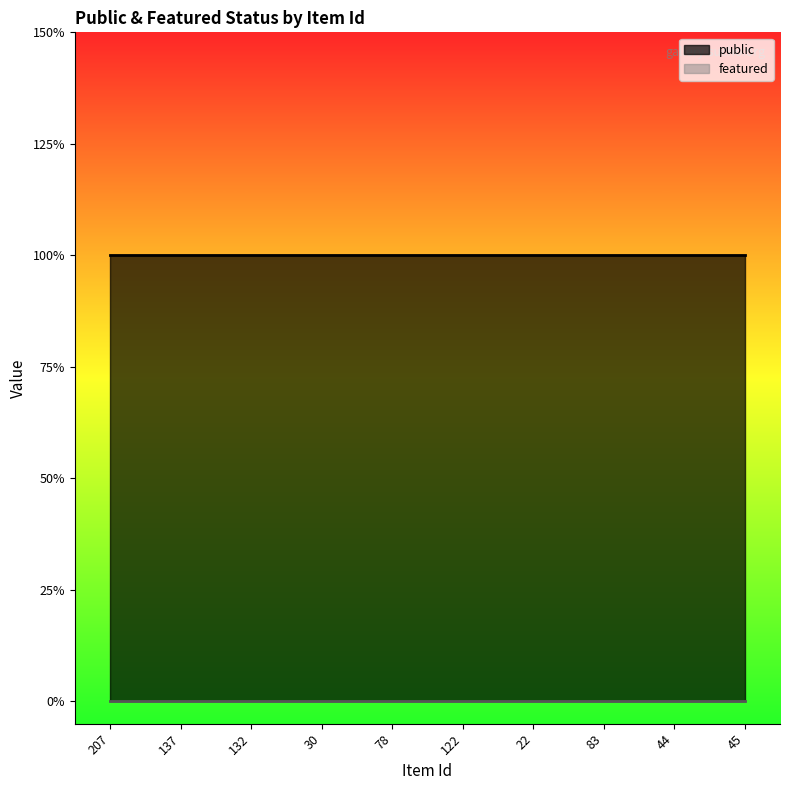

True or false: featured has more than 2 points higher than both neighbors.

False